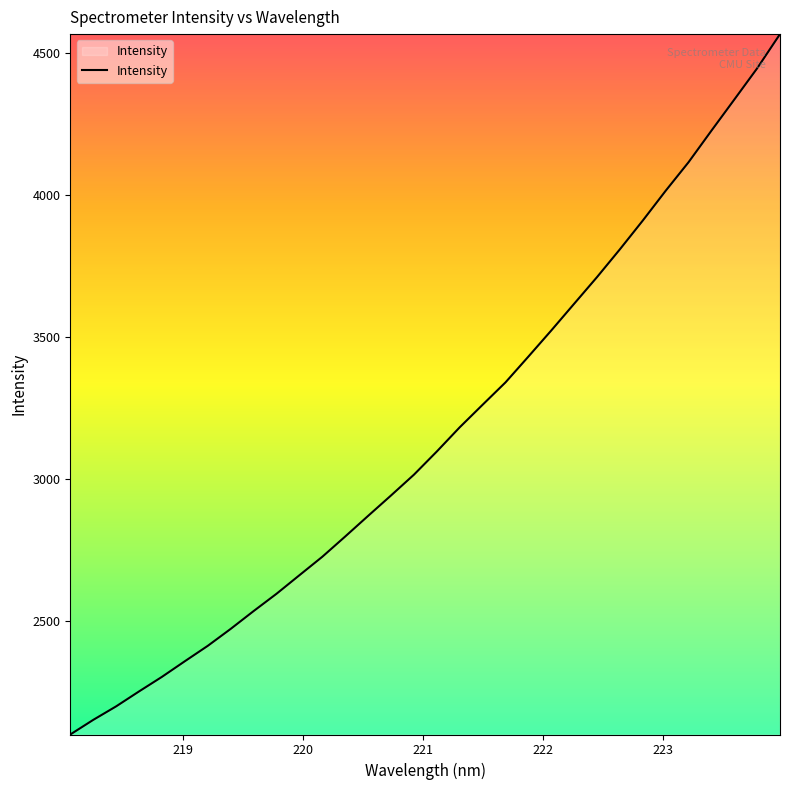

What is the maximum value shown in the chart?

4567.0